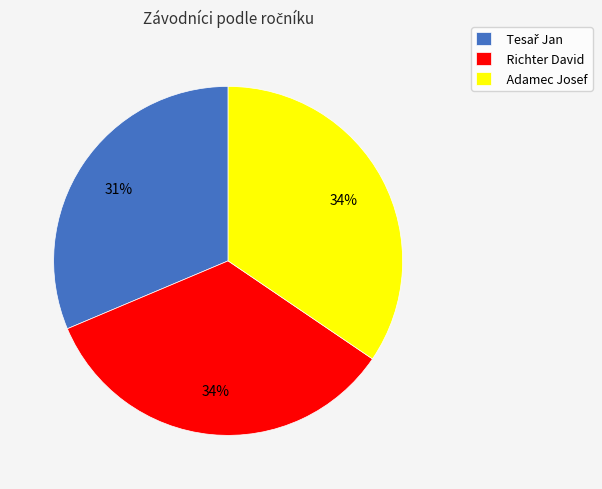

What percentage is the Adamec Josef slice, to the nearest percent?

34%